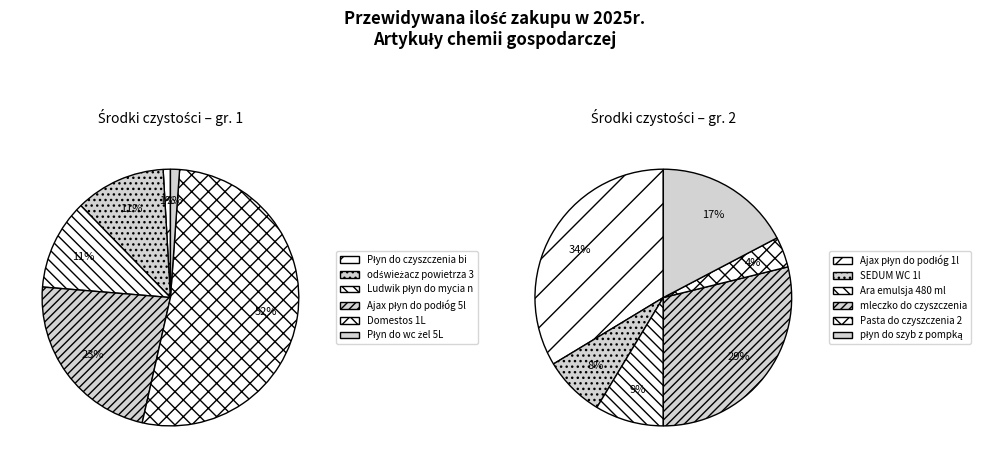

Does Pasta do czyszczenia 250g represent more than half of the total?

No